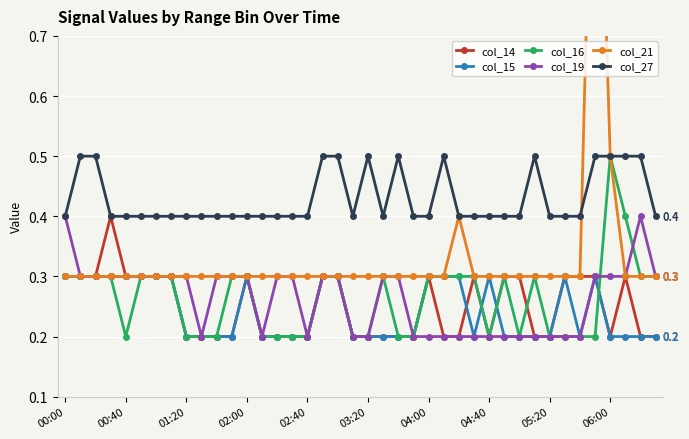

What is the difference between the maximum and minimum values in the col_19 series?

0.2